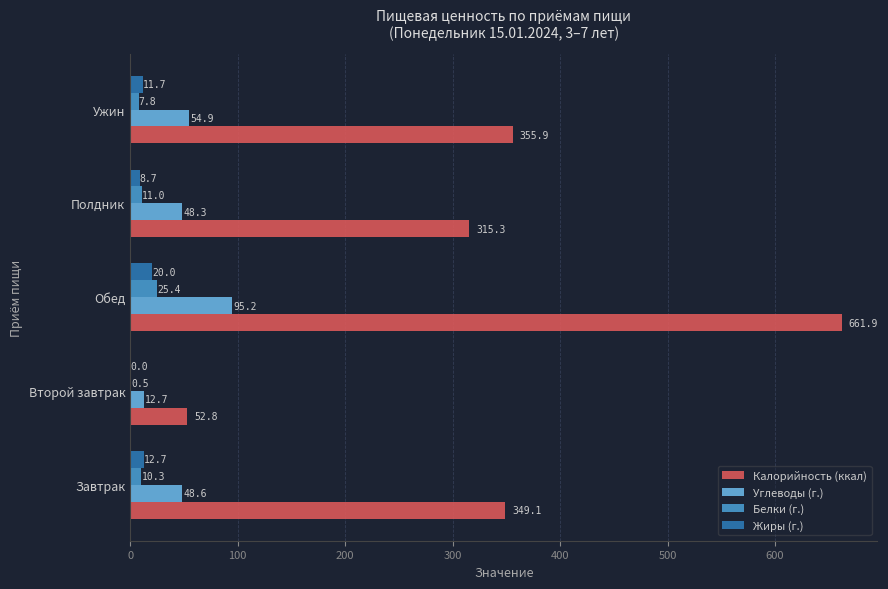

The value of Калорийность (ккал) at Ужин is 355.9. True or false?

True